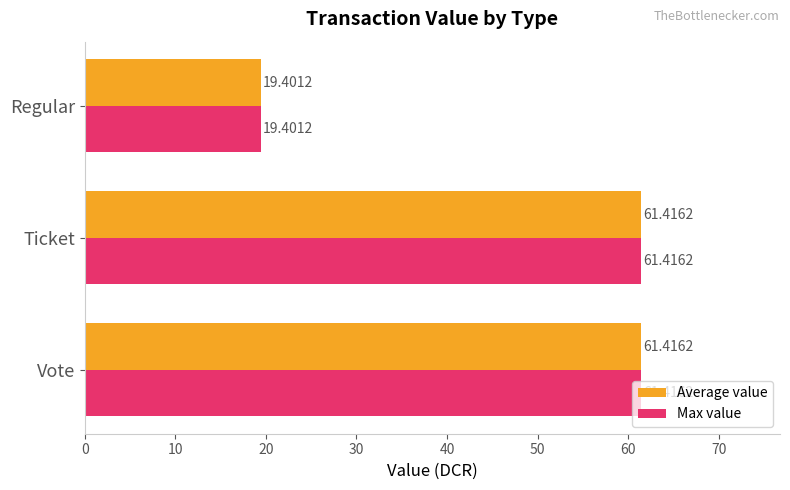

Is the value of Max value at Regular greater than the value of Average value at Vote?

No